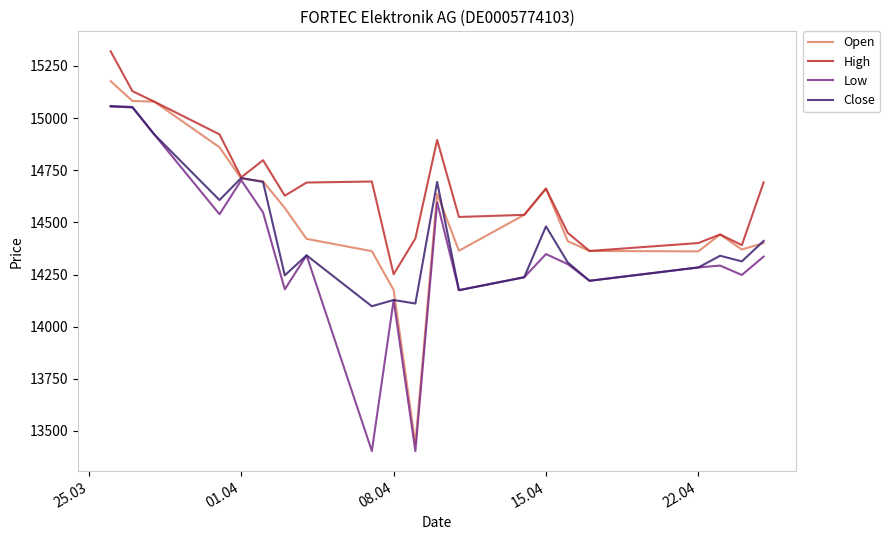

Which series has the widest spread of values?

Open